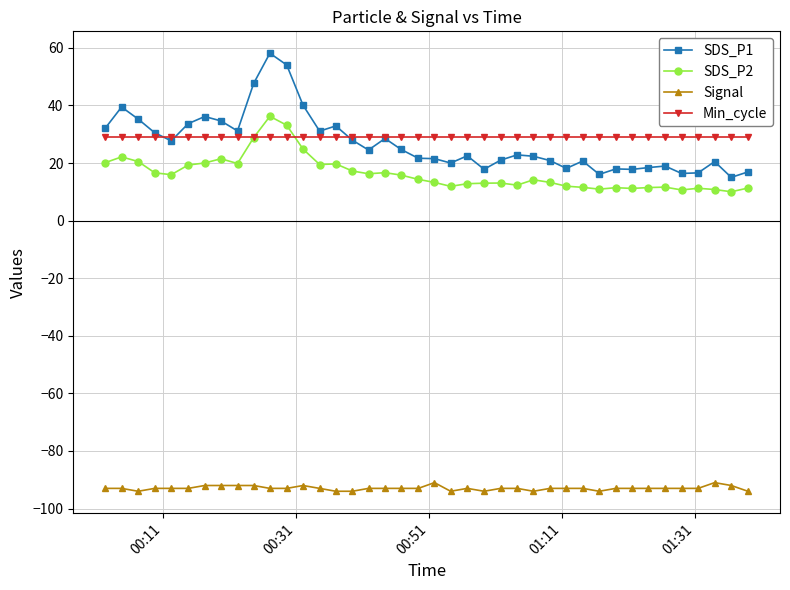

What are all the series names shown in the legend?

SDS_P1, SDS_P2, Signal, Min_cycle